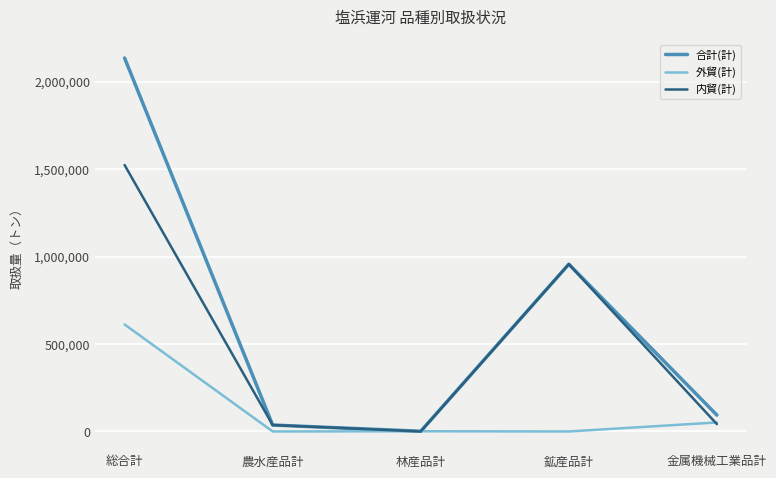

Where does the 内貿(計) series first go above 41948?

総合計